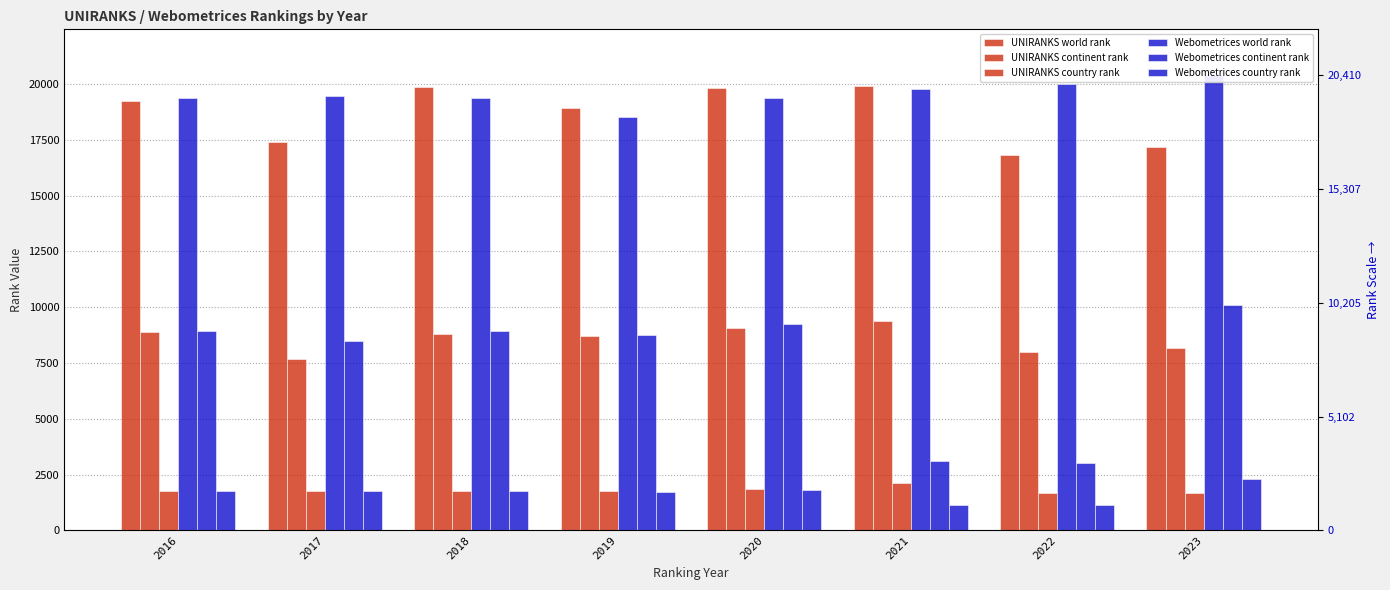

At which category is the sum across all series the highest?

2020